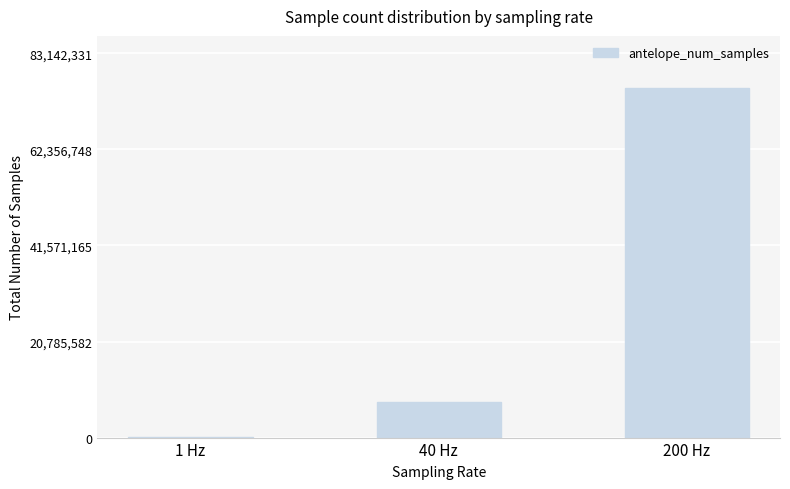

How many distinct data groups are displayed?

1